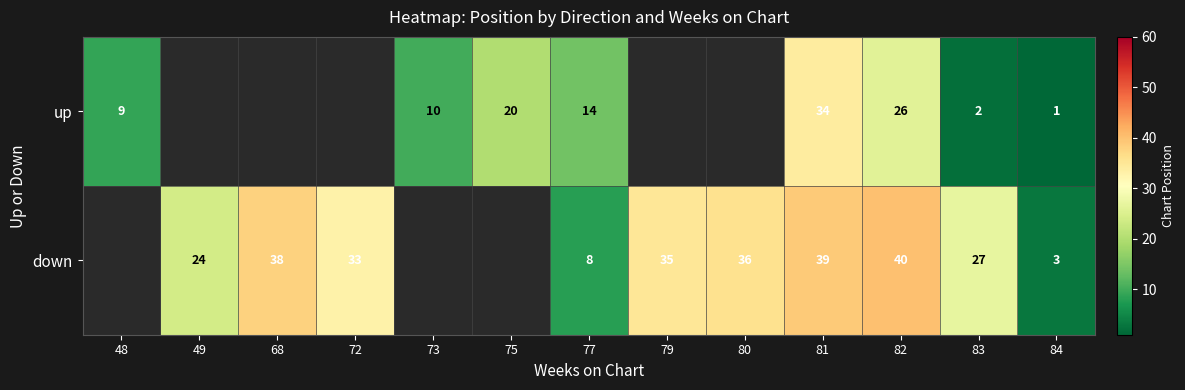

At how many categories does at least one series exceed 34?

5